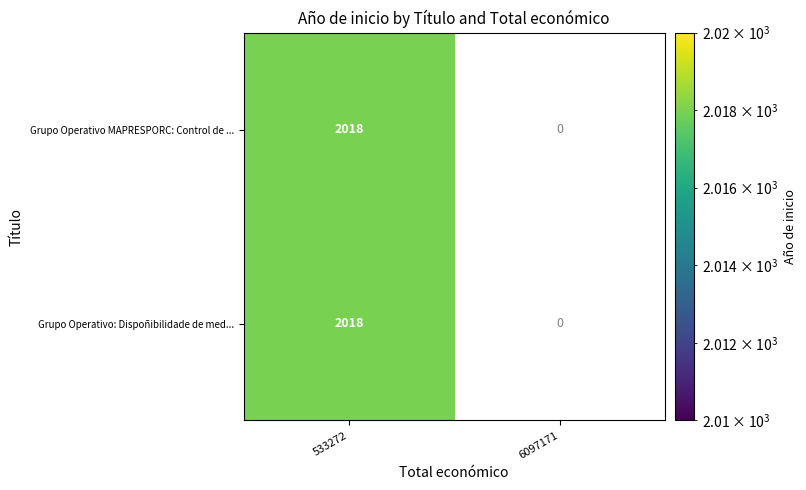

Which label corresponds to the largest value in the chart?

533272